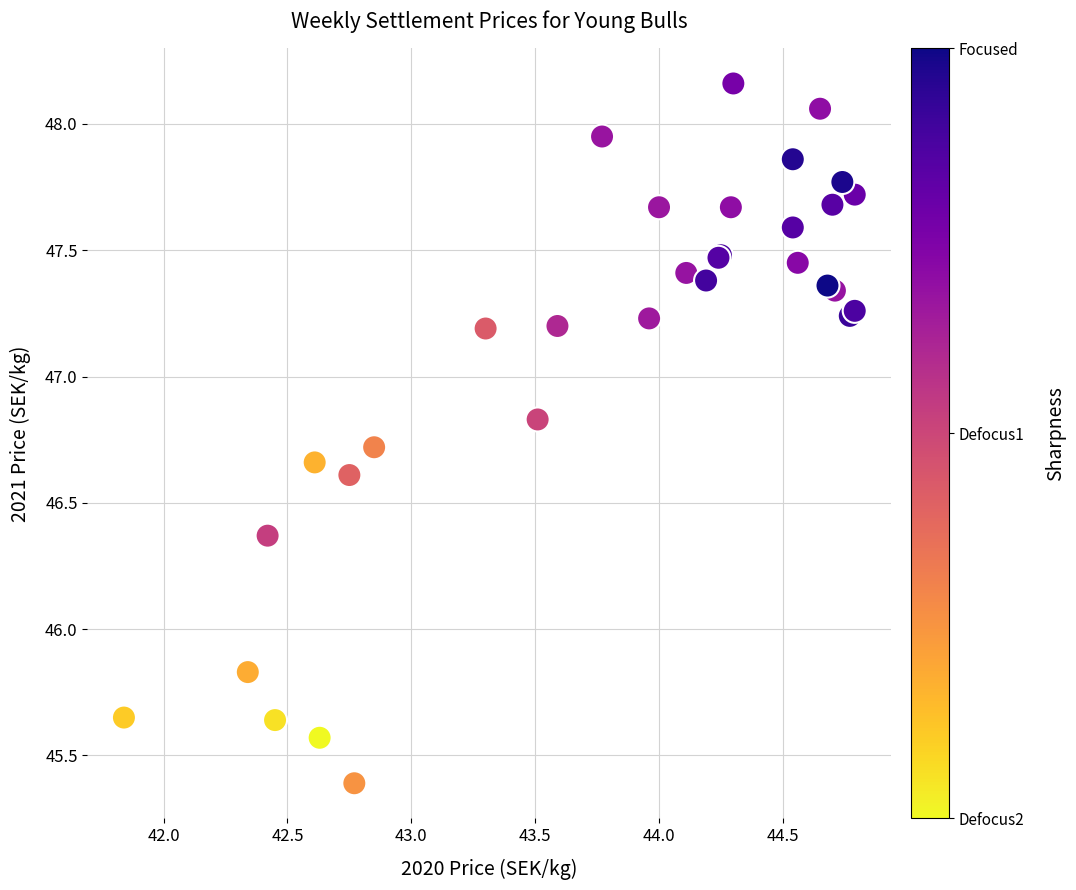

What Y value in the scatter plot is closest to 46?

45.8